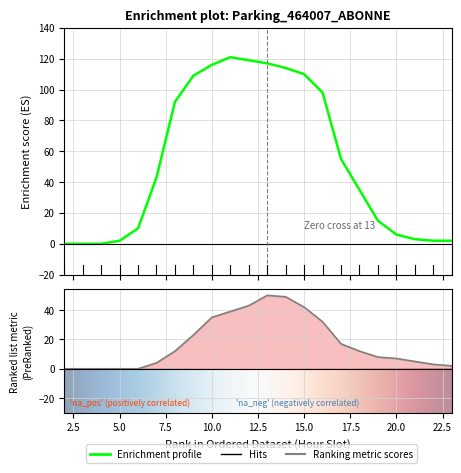

In NB_HORAIRE, how many points are higher than both neighbors (excluding endpoints)?

1